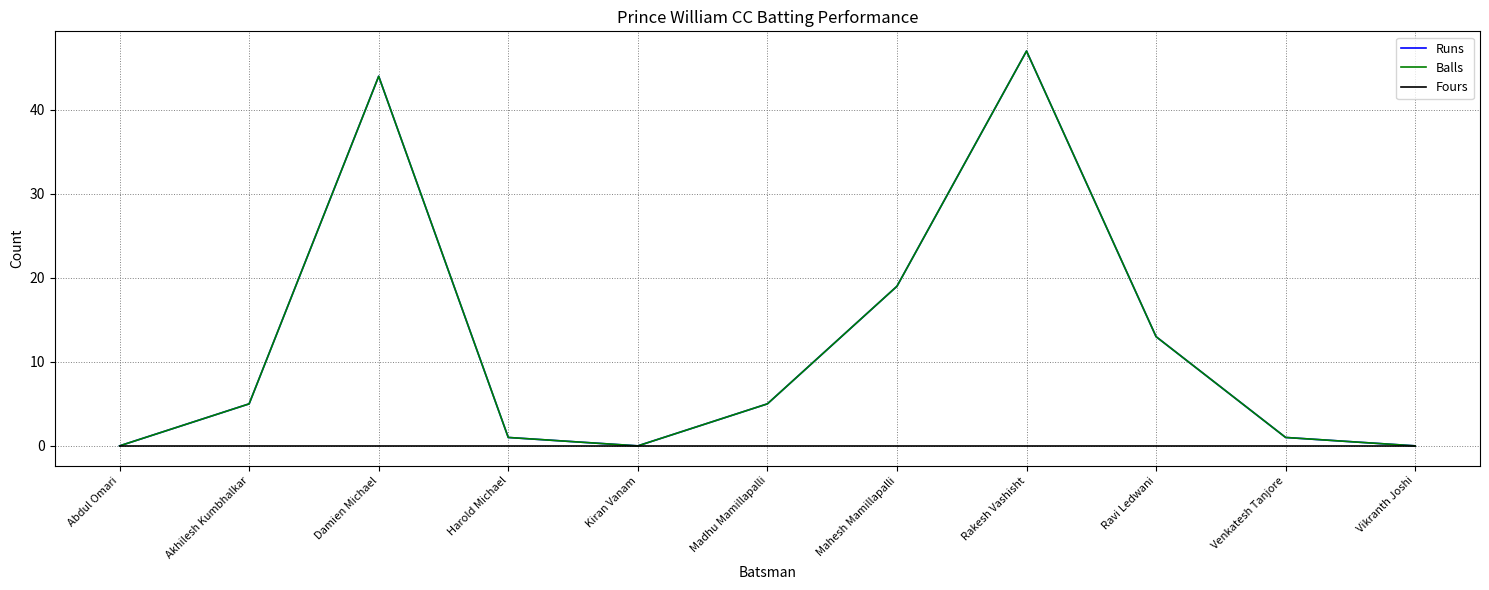

Does the chart display data point markers on the line(s)?

No